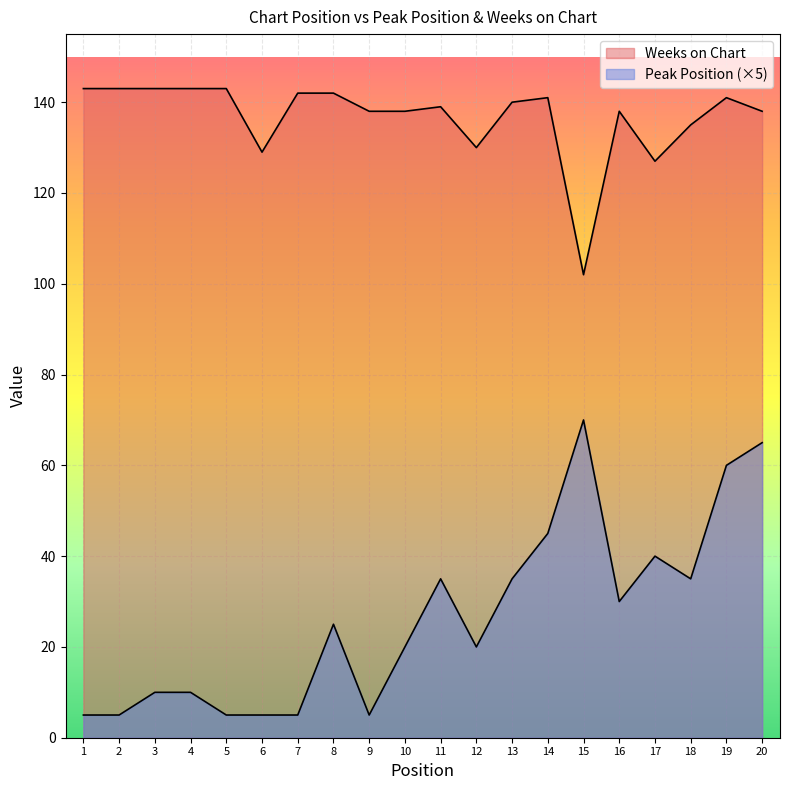

Which category has the highest value in the Weeks on Chart series?

1